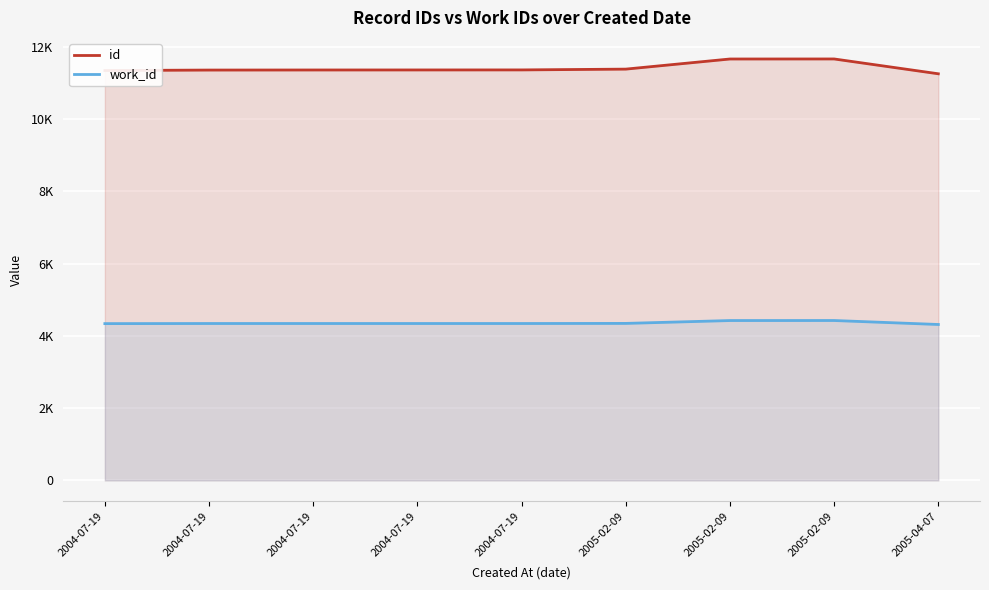

What is the difference between the maximum and minimum values in the work_id series?

110